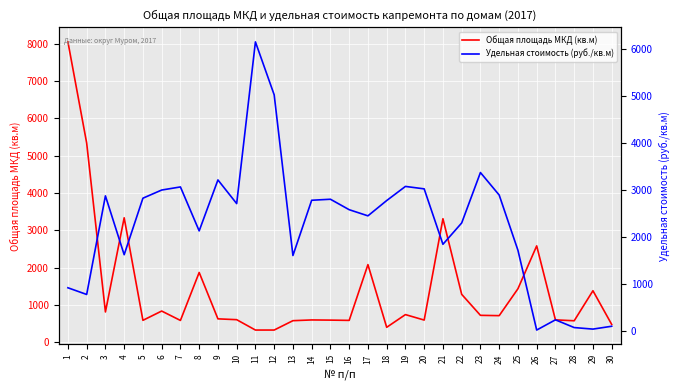

Which series changed the most between 1 and 11?

Общая площадь МКД (кв.м)